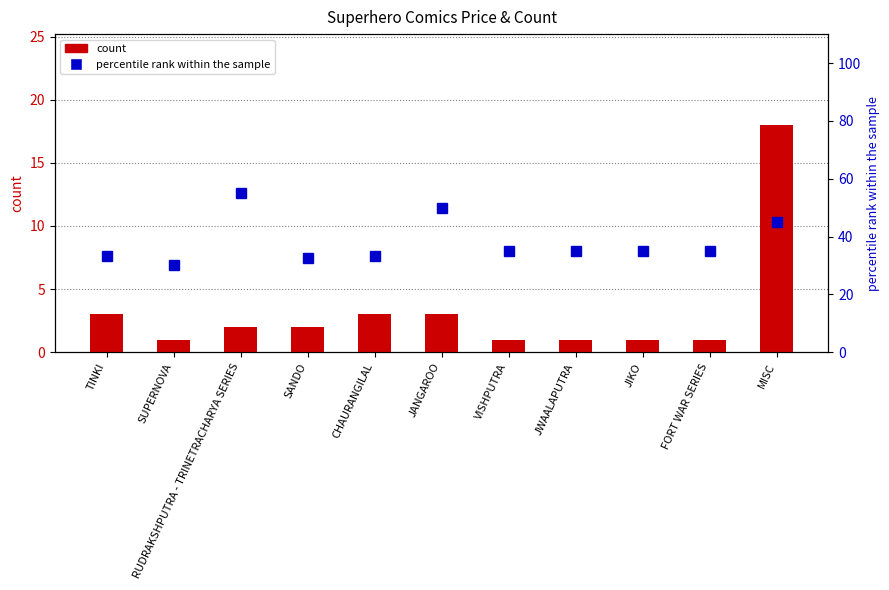

Which category has the lowest value in the count series?

SUPERNOVA